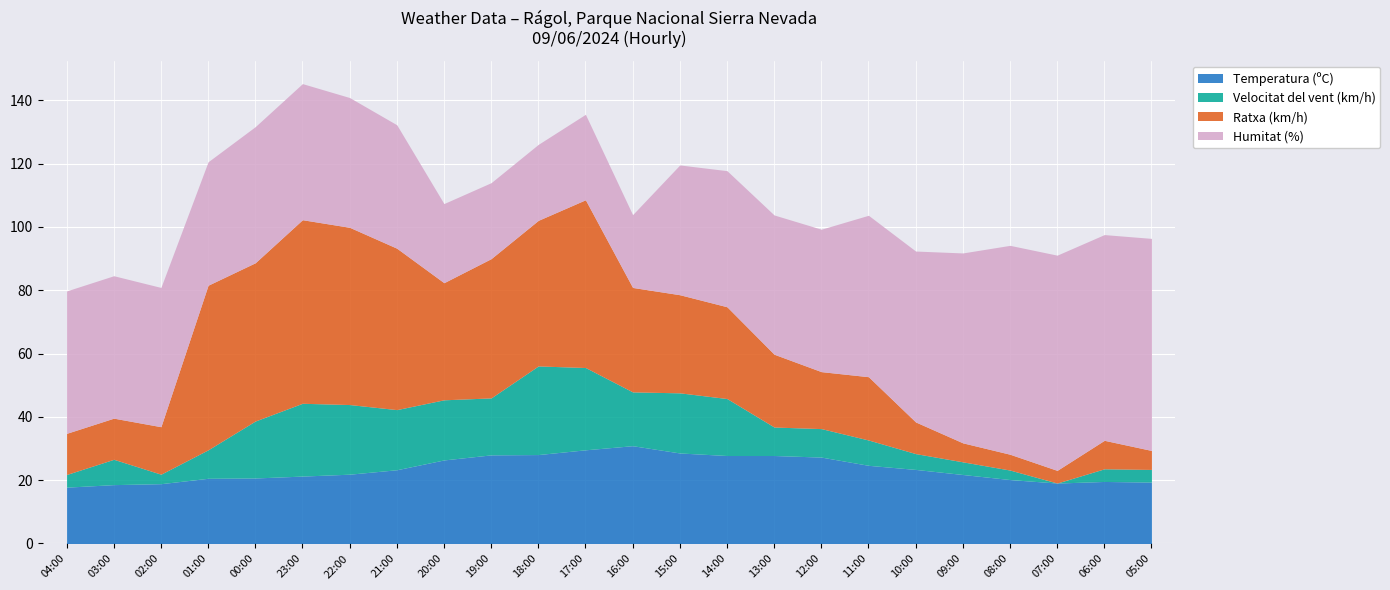

Which has a higher value, 14:00 or 18:00?

18:00